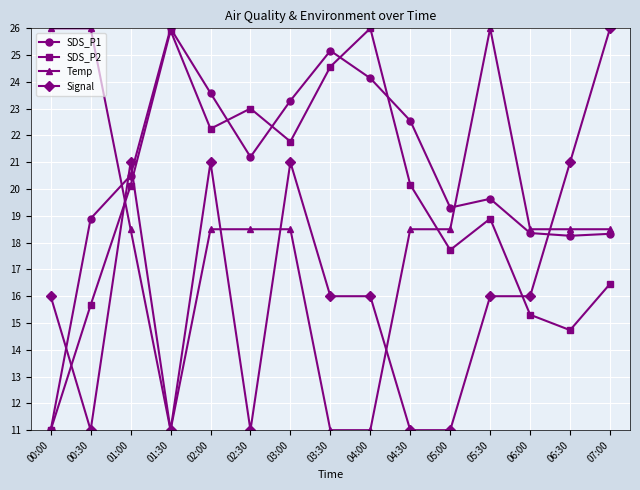

What is the maximum value shown in the chart?

26.0